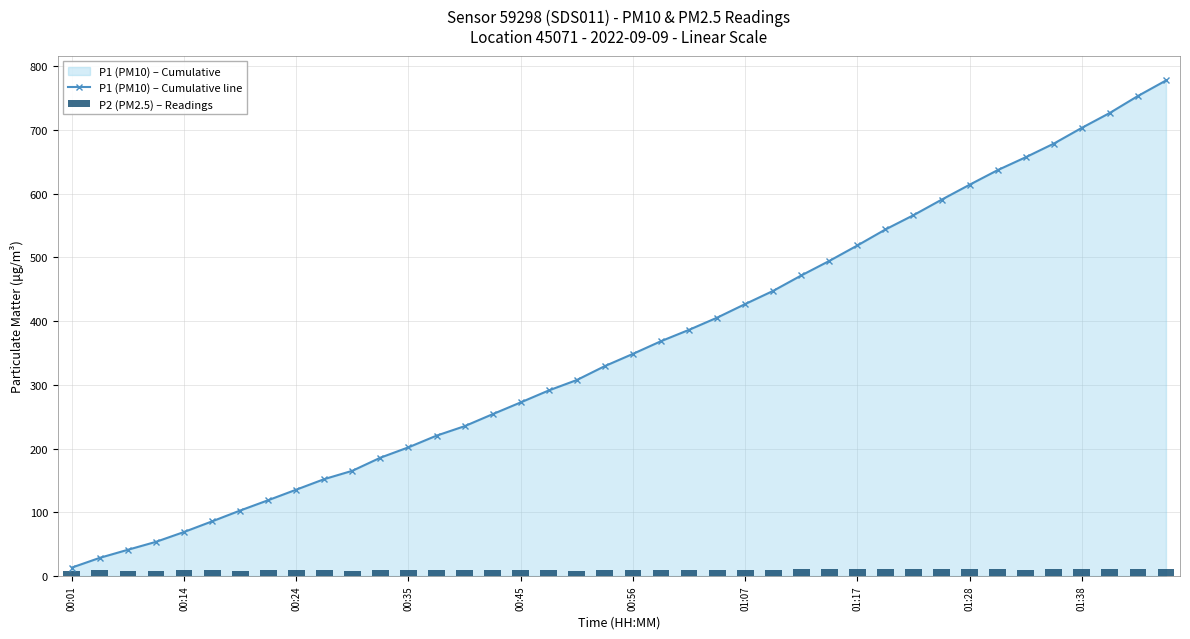

What is the difference between the highest and lowest values at 21?

358.6